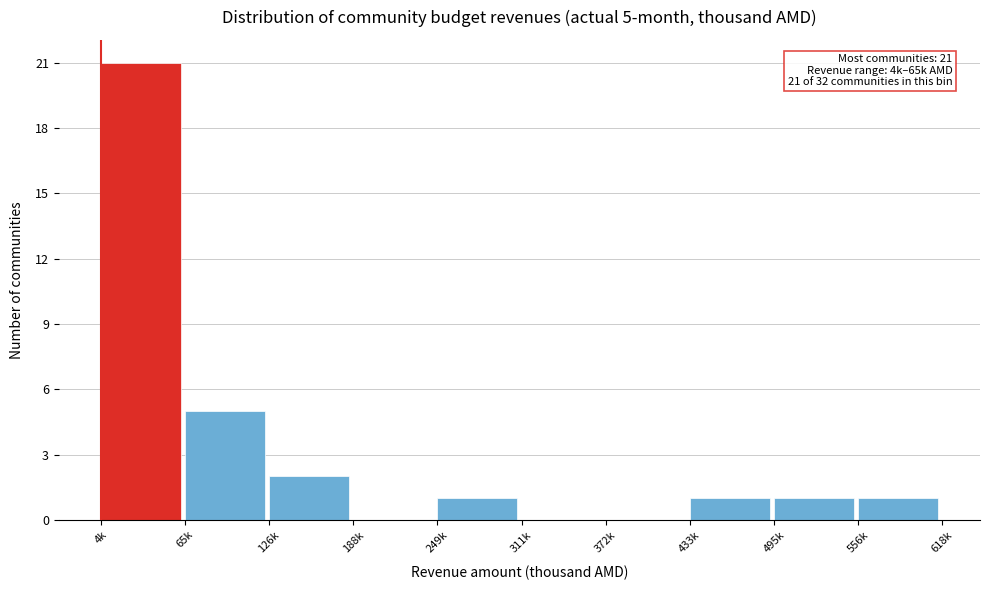

Reading left to right, what are all the values shown in this chart?

4k=21	65k=5	126k=2	188k=0	249k=1	311k=0	372k=0	433k=1	495k=1	556k=1